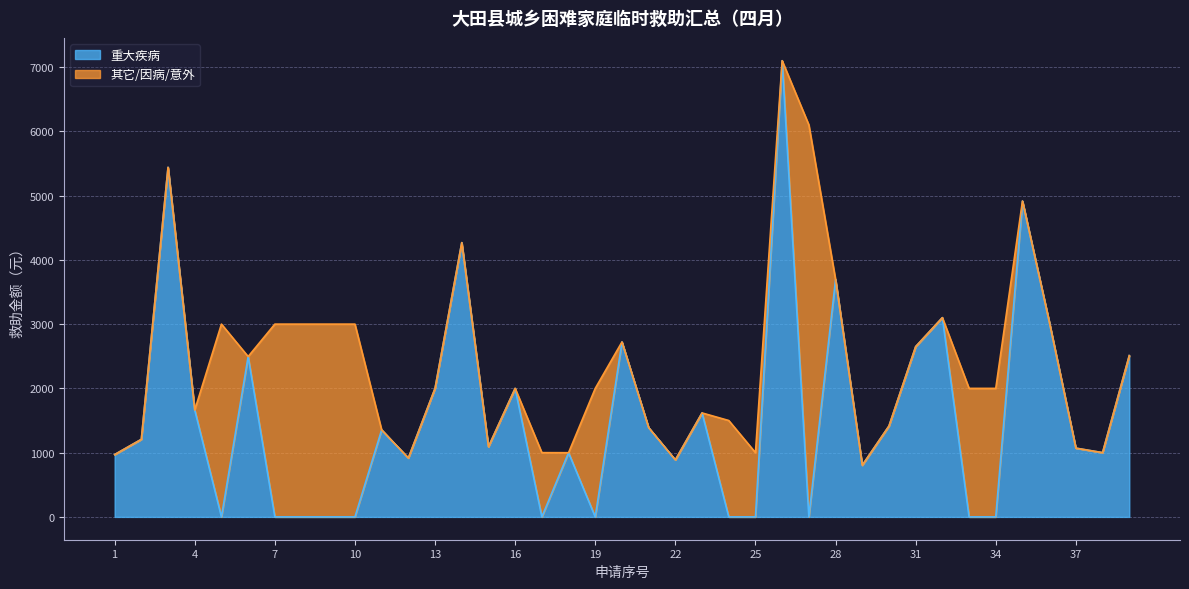

Where is the data nearest to the value 3549?

28